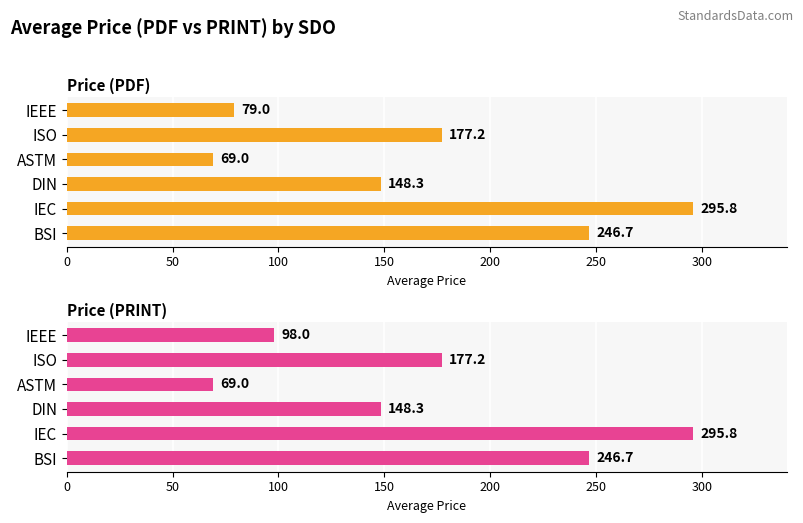

Is the value of Price (PDF) at DIN greater than the value of Price (PRINT) at IEEE?

Yes